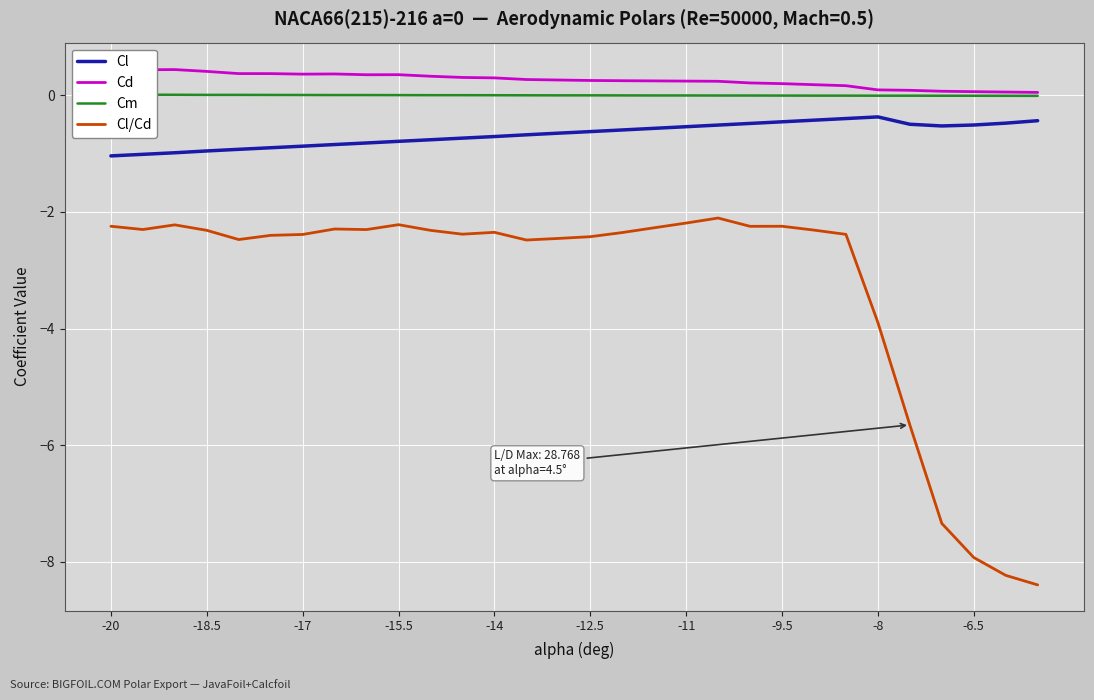

What is the greatest value displayed?

0.5